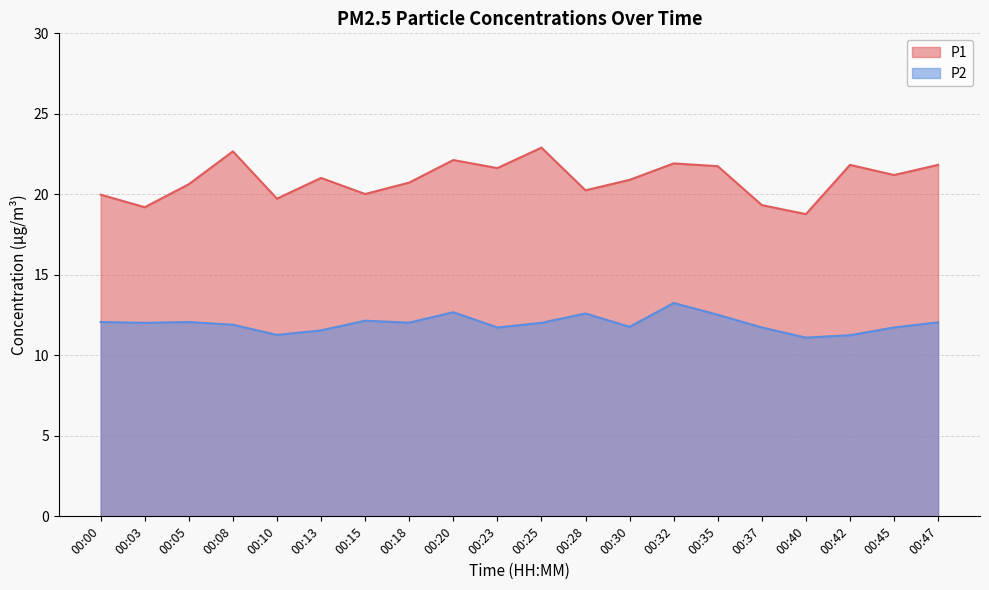

Rank the series by their average value, from lowest to highest.

P2, P1